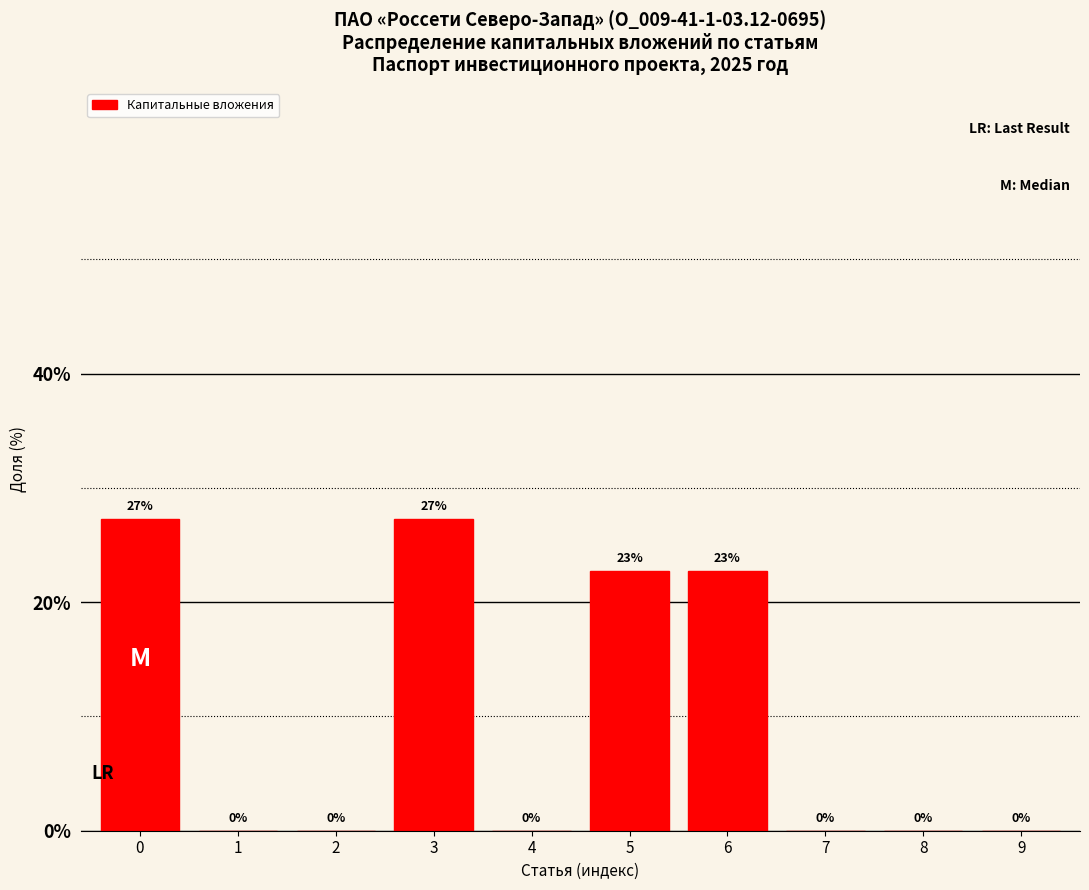

What is the greatest value displayed?

27.3